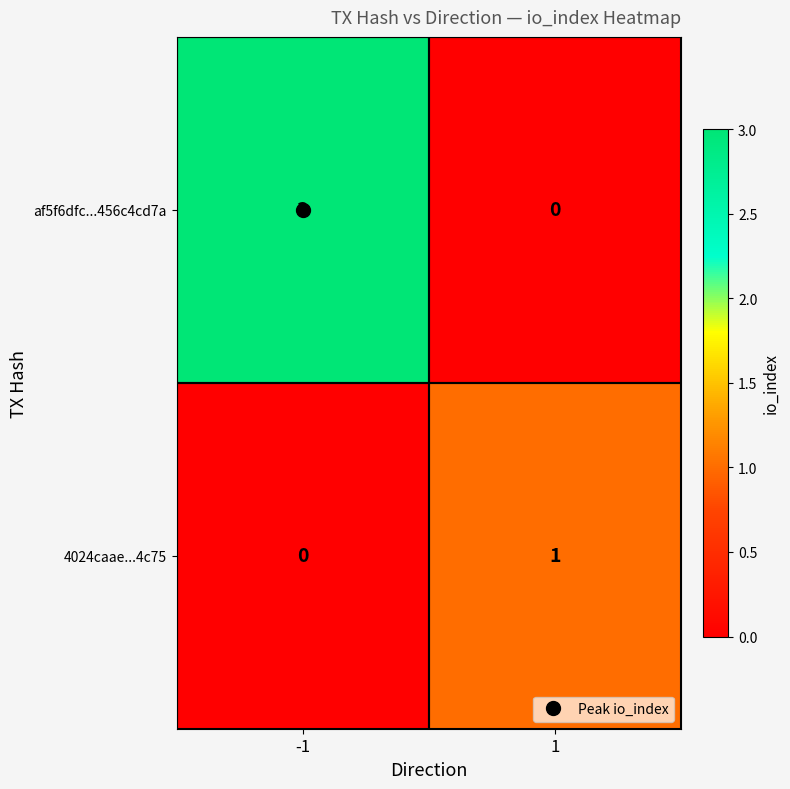

Which series has the largest total across all categories?

af5f6dfc...456c4cd7a